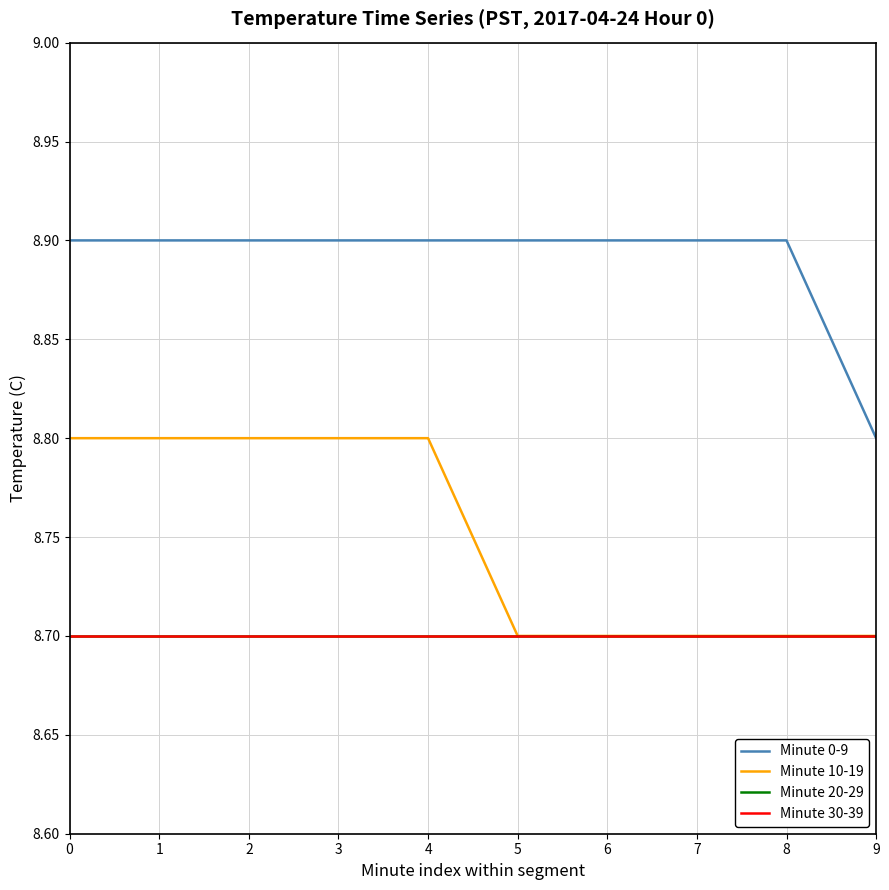

True or false: Minute 0-9 and Minute 10-19 cross at least once.

False